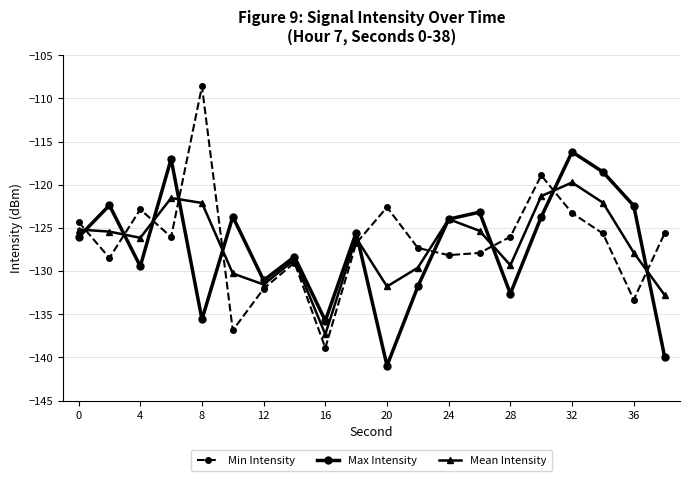

Which series has the widest spread of values?

Min Intensity